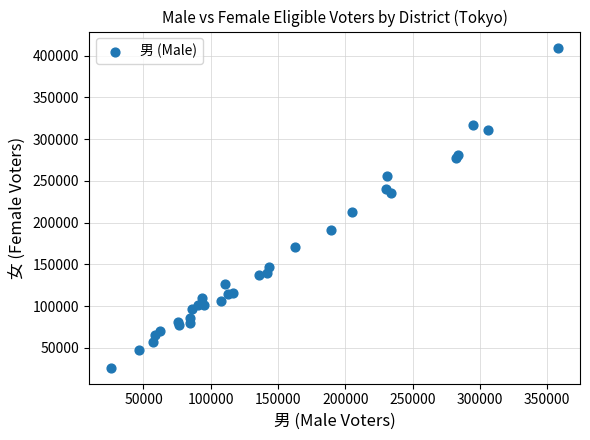

What Y value in the scatter plot is closest to 217988?

212495